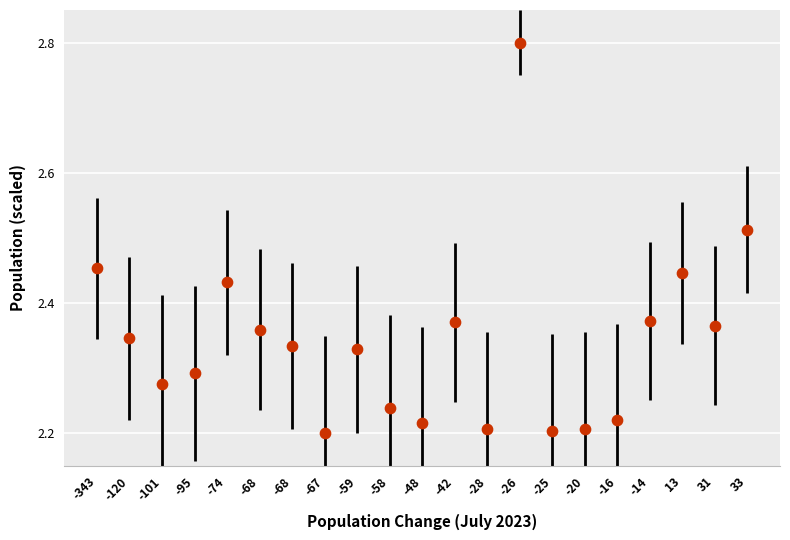

What is the range of Y values (max minus min)?

0.6